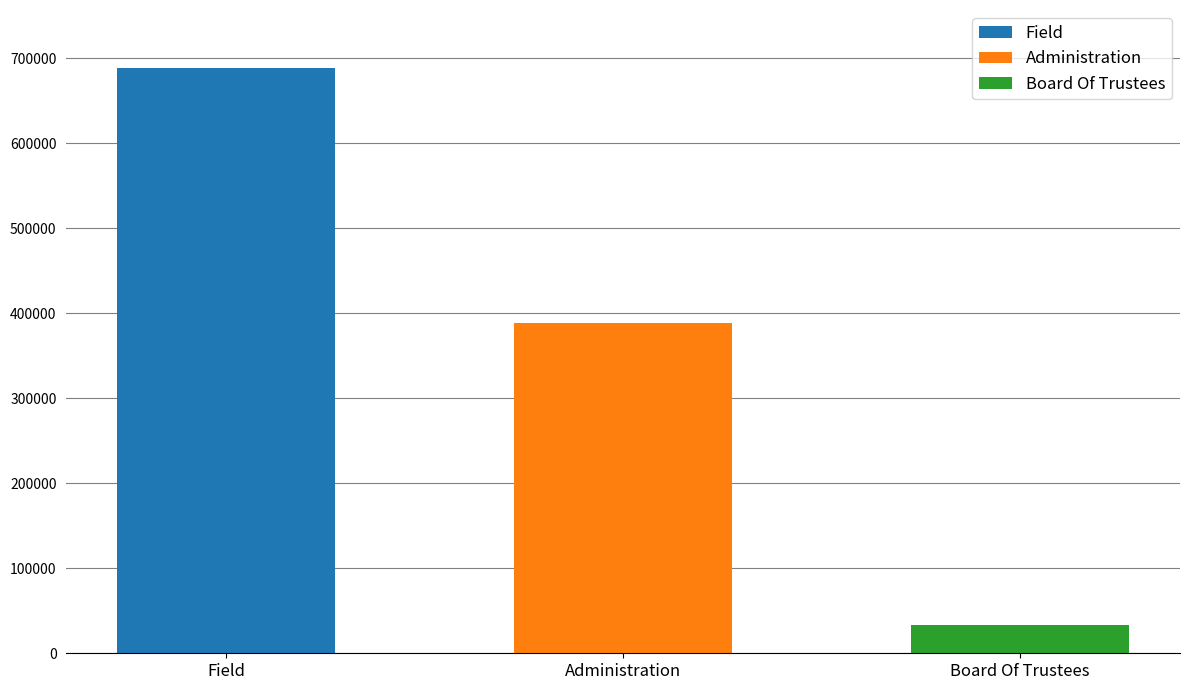

What is the label of the 3rd bar from the left?

Board Of Trustees